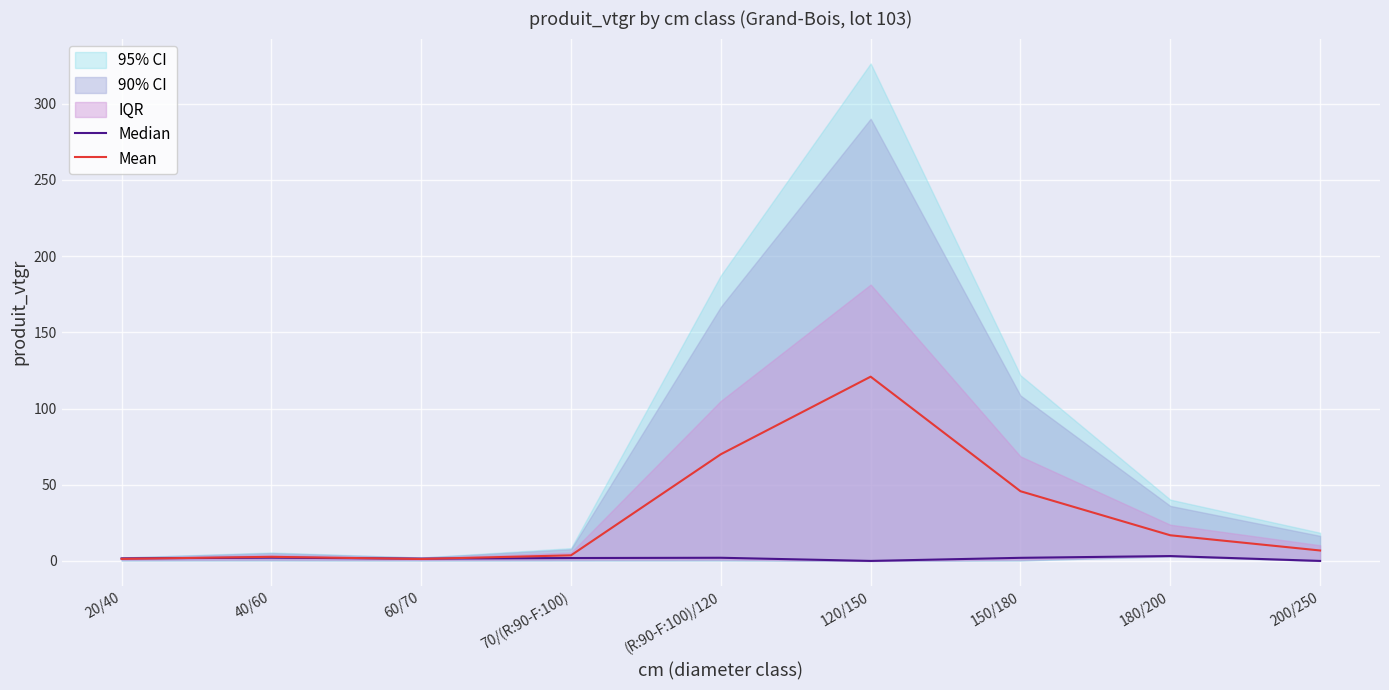

At how many categories does at least one series exceed 115?

1